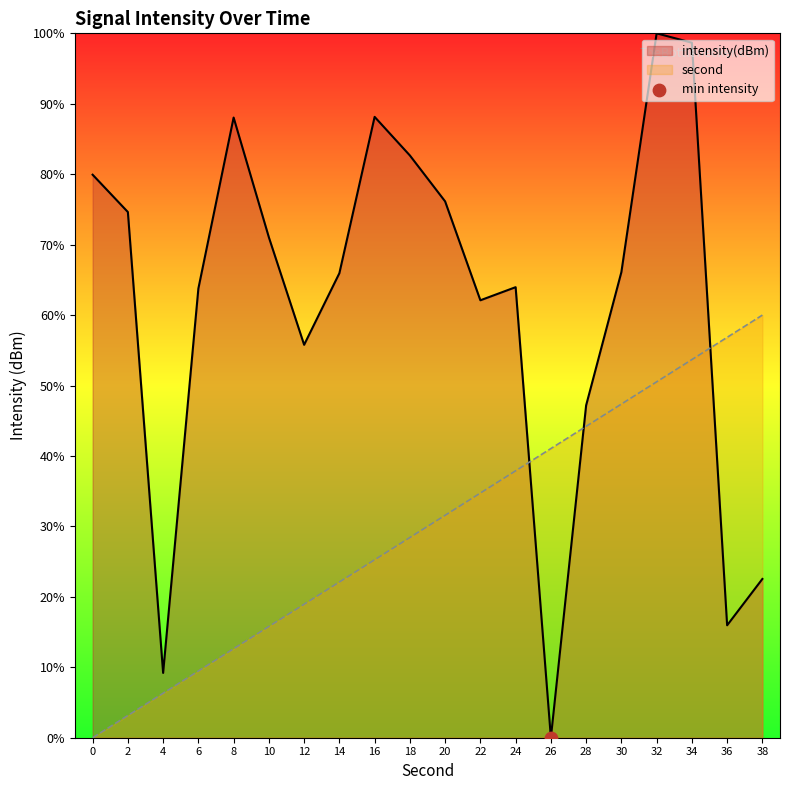

Which series has the largest total across all categories?

intensity(dBm)